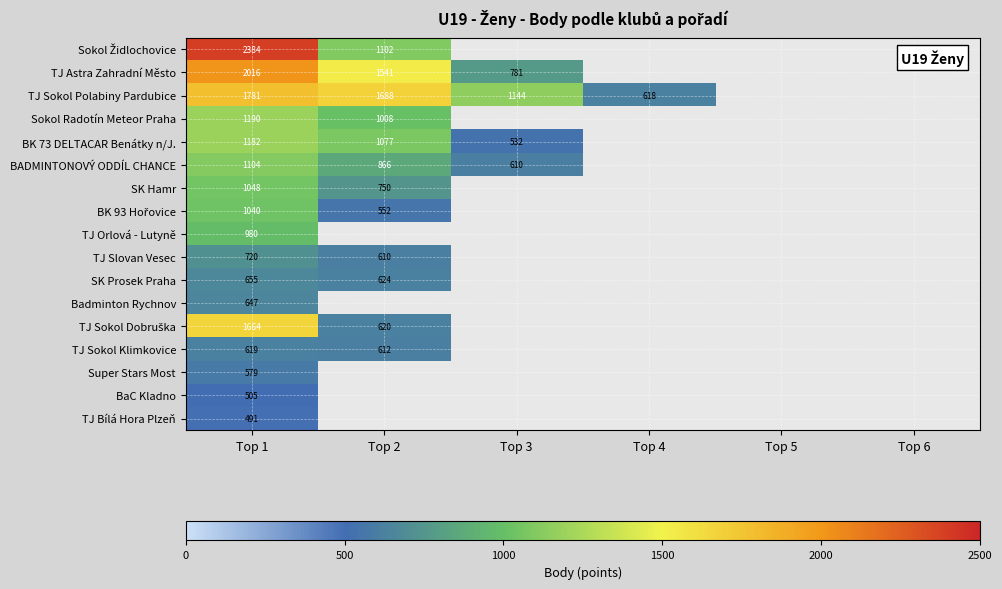

True or false: TJ Bílá Hora Plzeň has a value of 642 at Top 1.

False